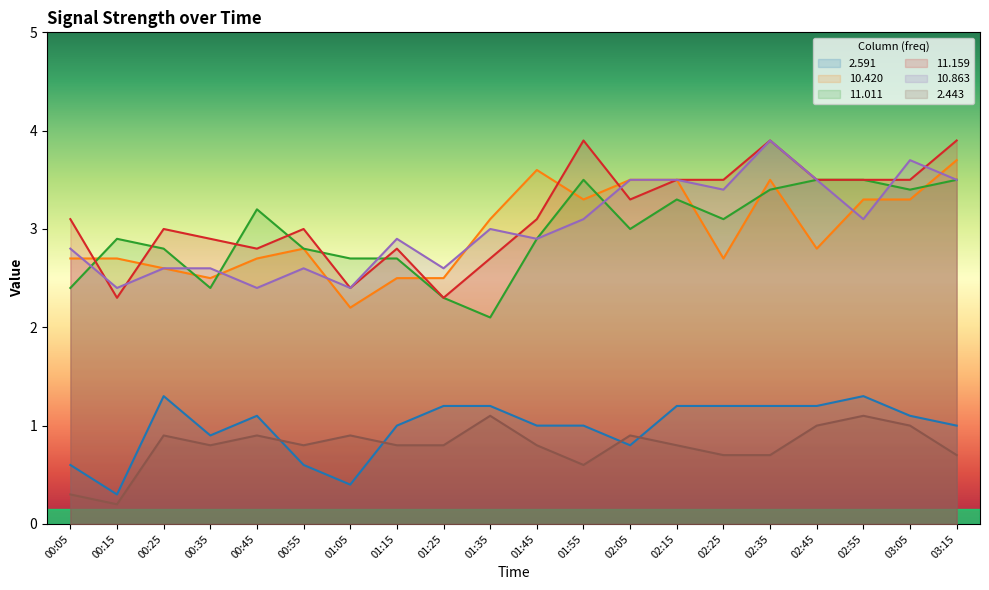

Between 01:05 and 02:15, which is larger?

02:15